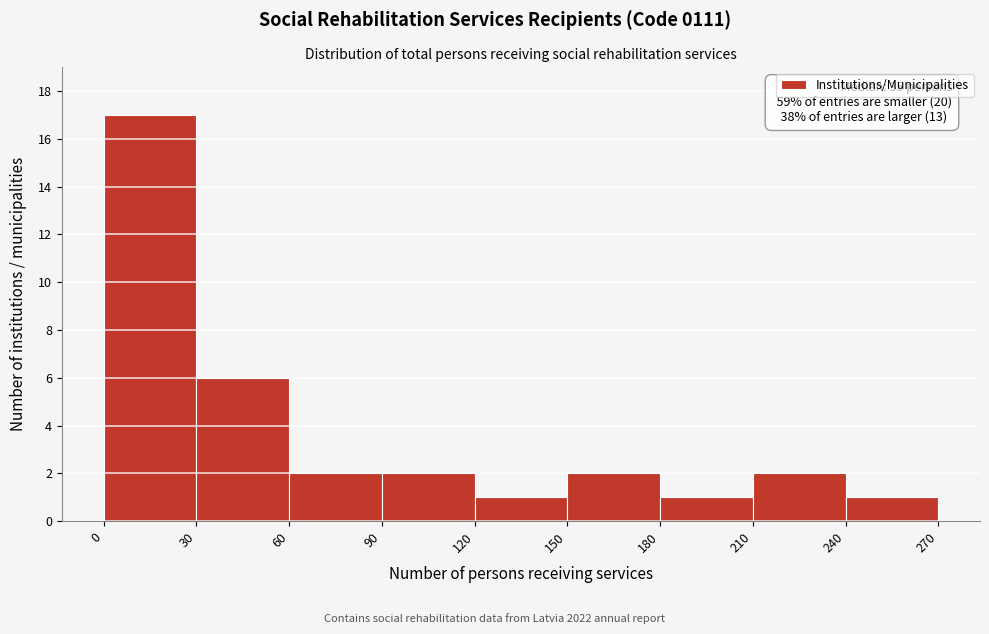

Which range on the x-axis has the tallest bar?

0 to 30